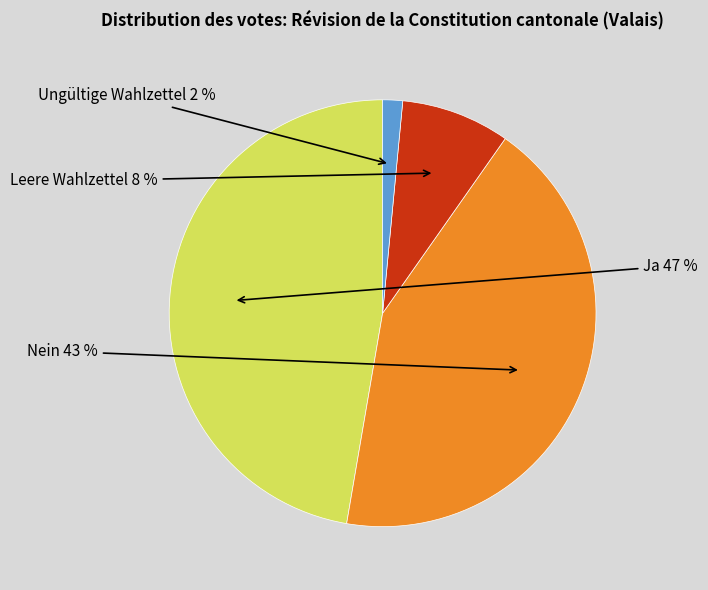

To the nearest percent, what is the average slice percentage?

25%